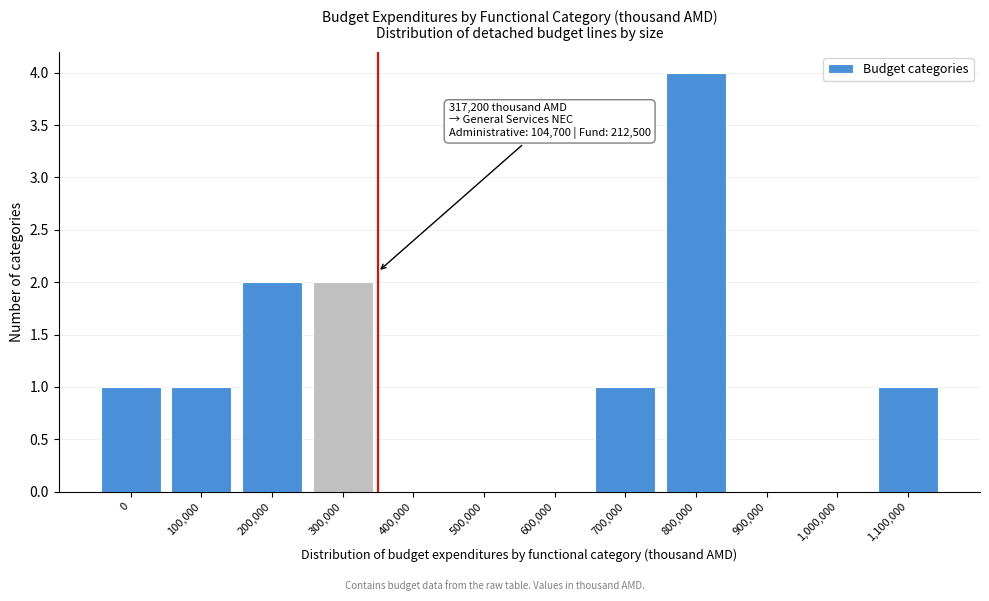

Reading left to right, transcribe all the data shown in this chart.

0=1	100,000=1	200,000=2	300,000=2	400,000=0	500,000=0	600,000=0	700,000=1	800,000=4	900,000=0	1,000,000=0	1,100,000=1